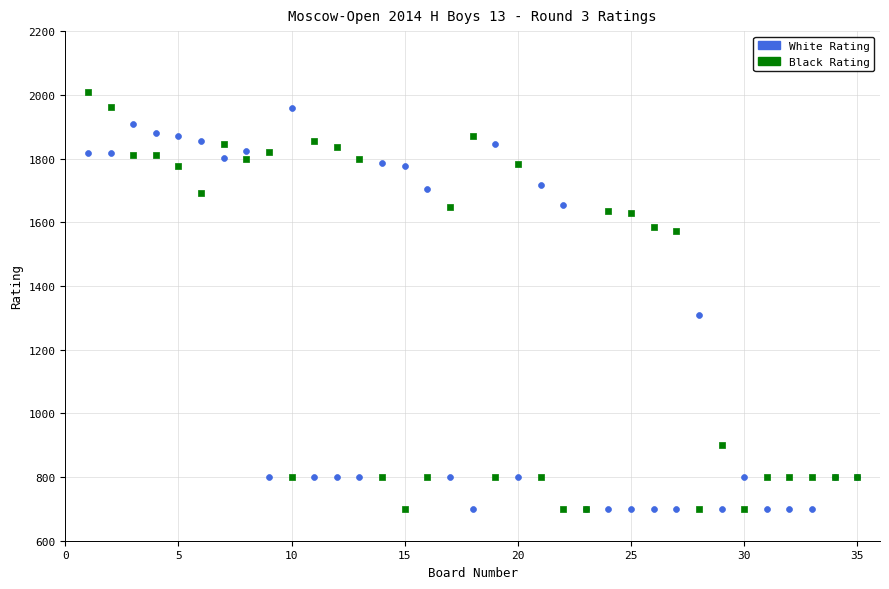

In the Black Rating series, what Y value is closest to 1354?

1572